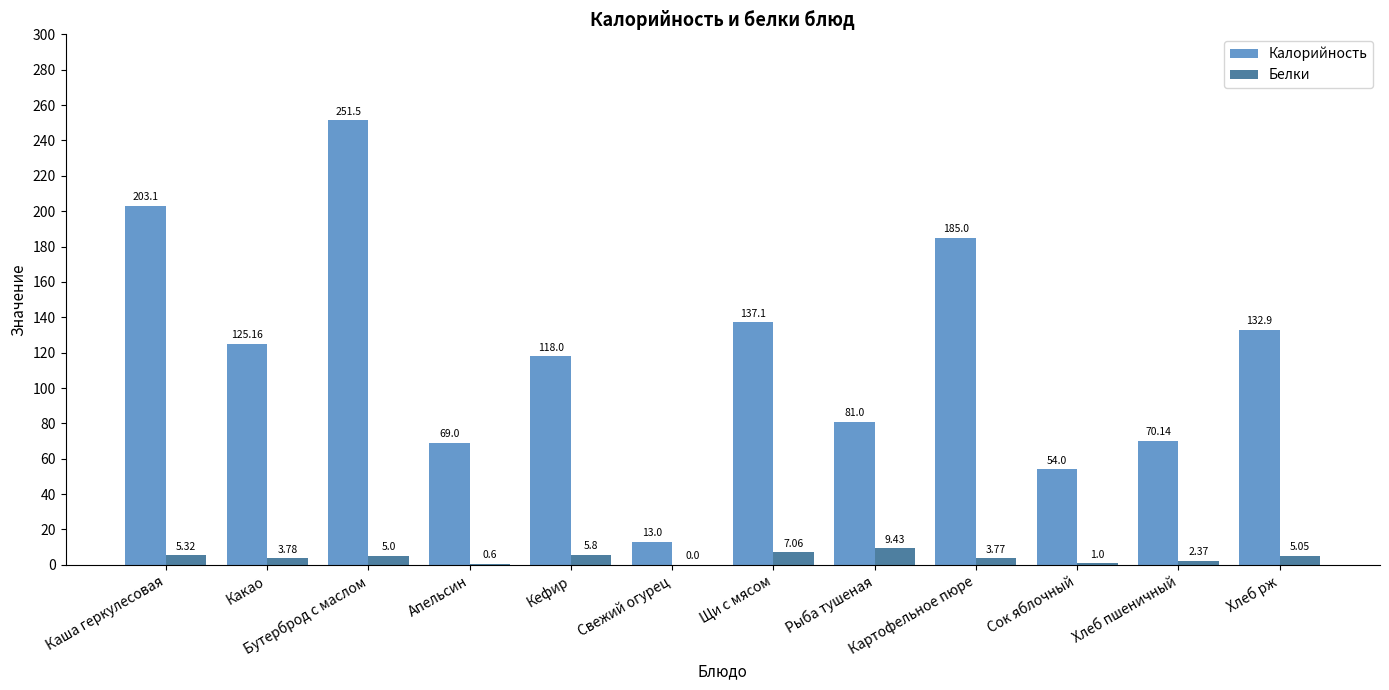

What is the sum of the Калорийность values at Сок яблочный and Рыба тушеная?

135.0